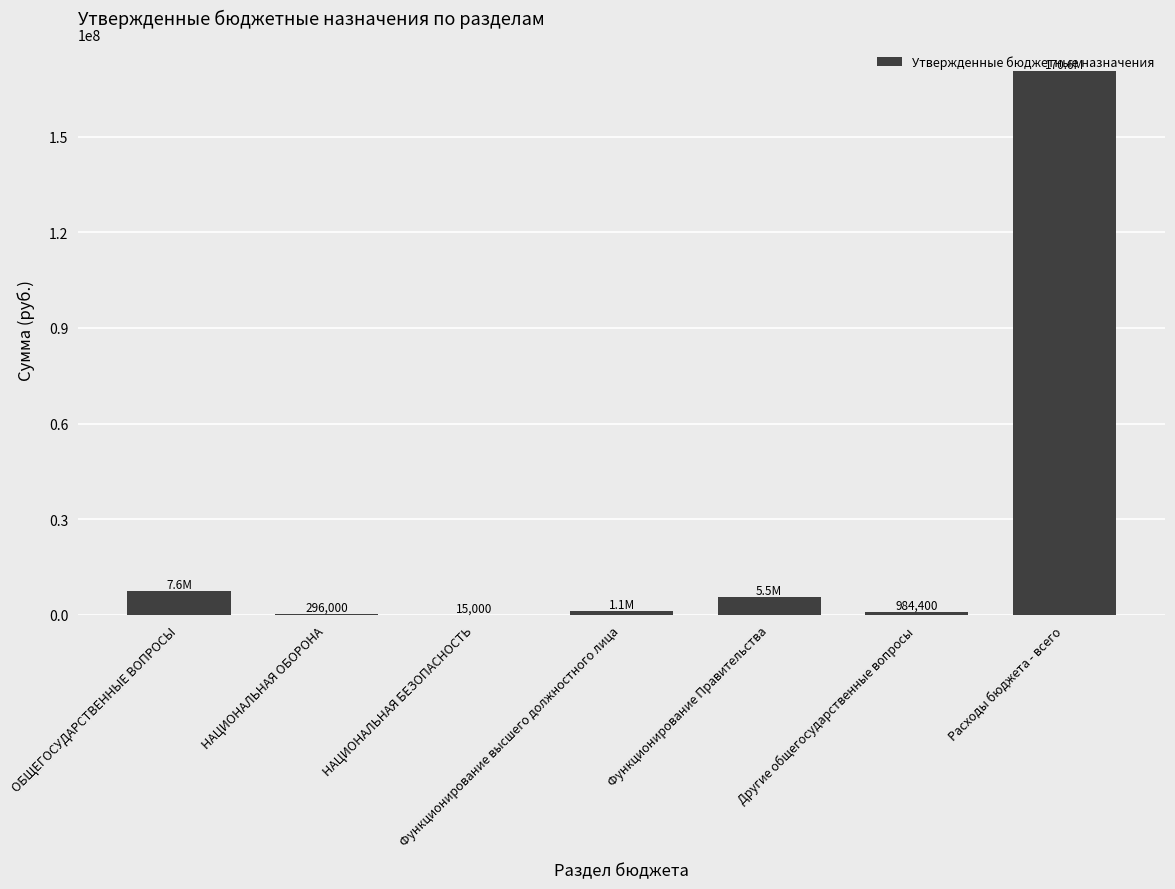

At which category does the chart reach its peak across all series?

Расходы бюджета - всего